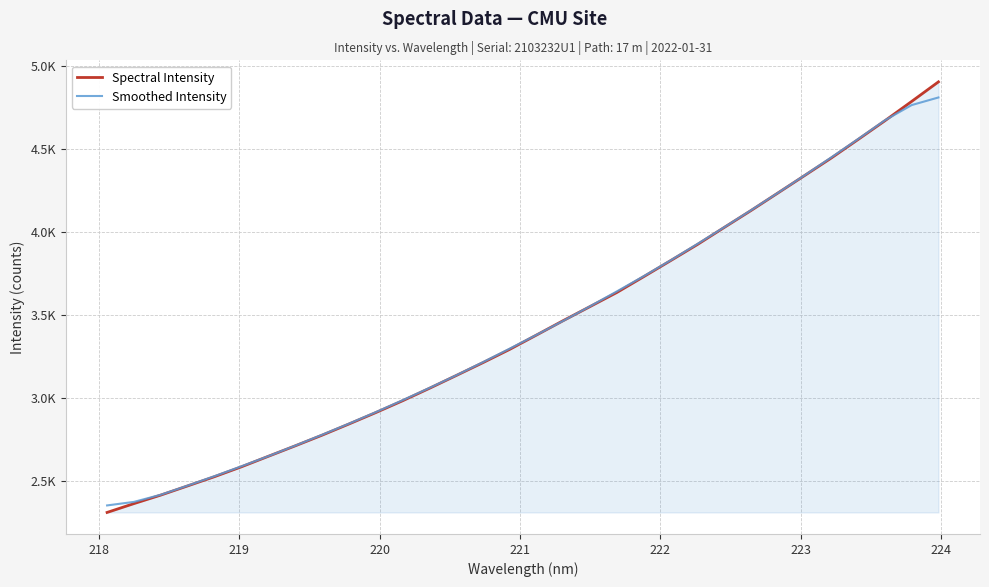

Does the chart display data point markers on the line(s)?

No